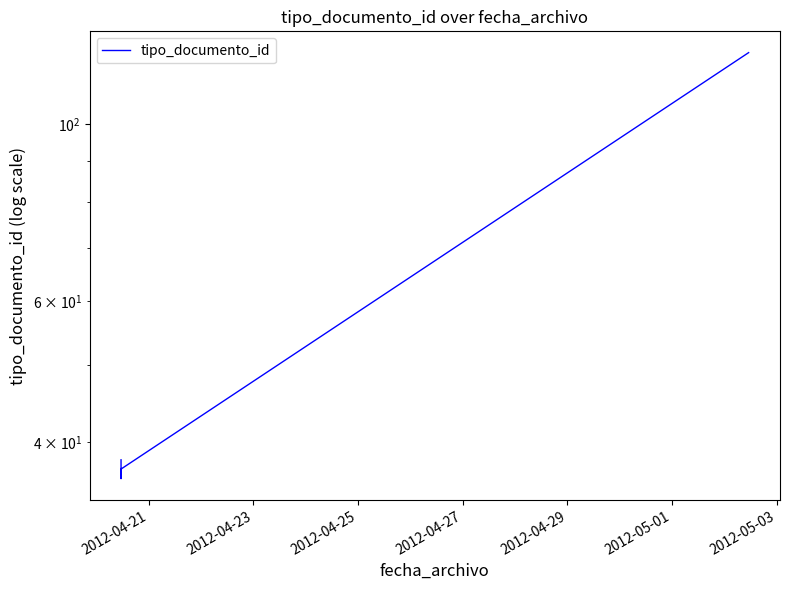

Reading left to right, what are all the values shown in this chart?

38	36	37	123